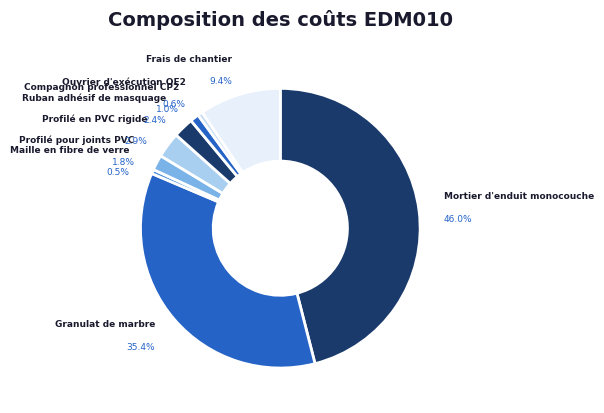

How many segments does this pie chart have?

9